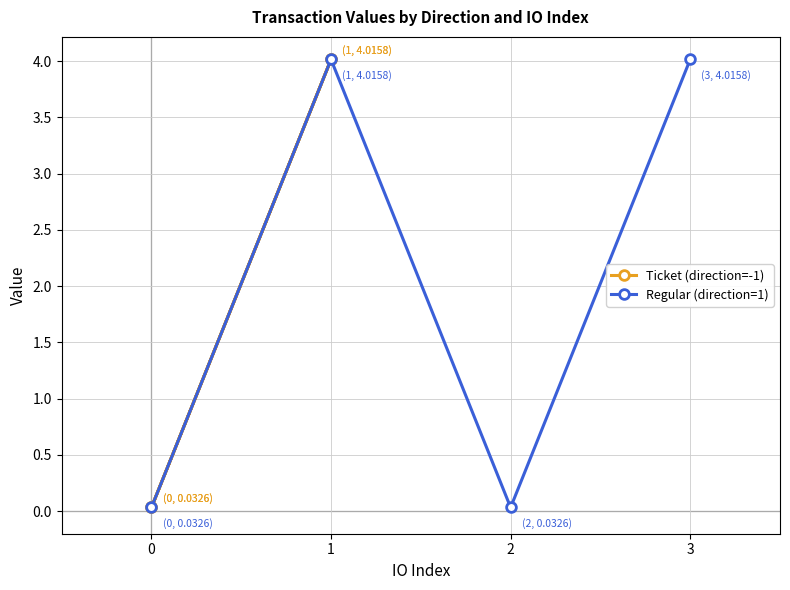

What is the total value across all series at 0?

0.1